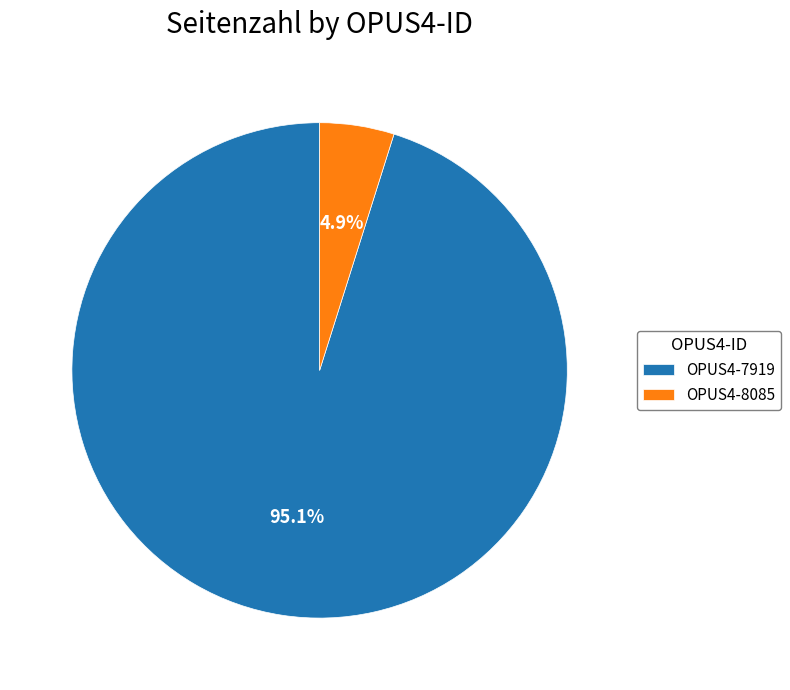

What is the smallest slice in the pie chart?

OPUS4-8085